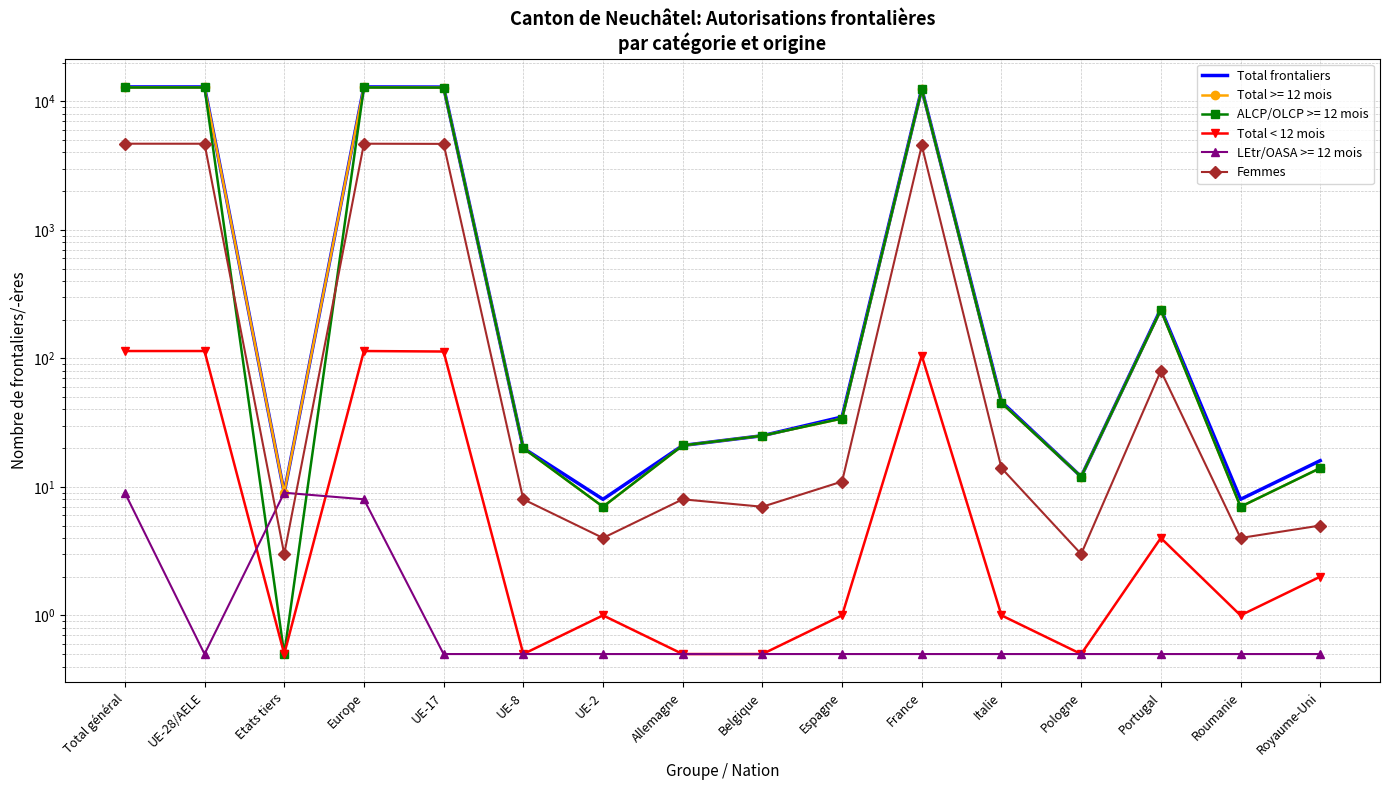

List the series in order of their peak value, highest first.

Total frontaliers, Femmes, Total < 12 mois